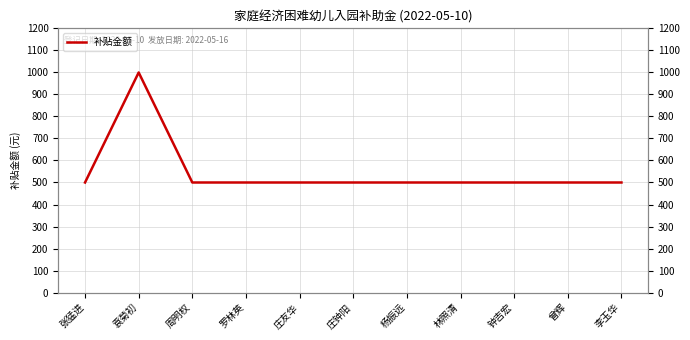

How many interior local peaks (higher than both neighbors) does the data have?

1